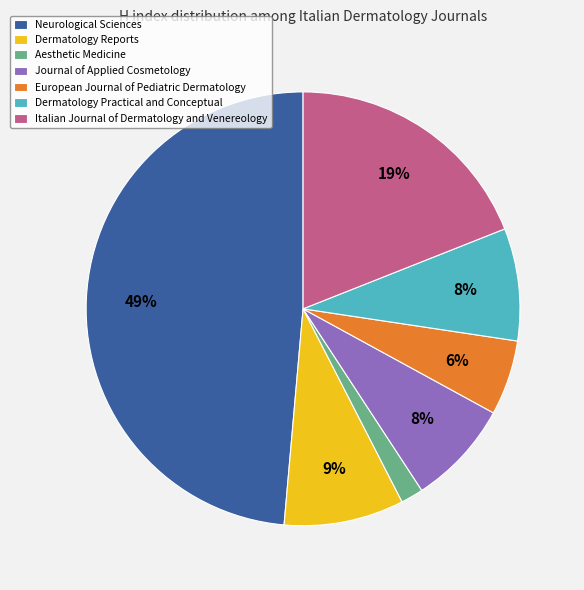

Does any single category account for the majority?

No